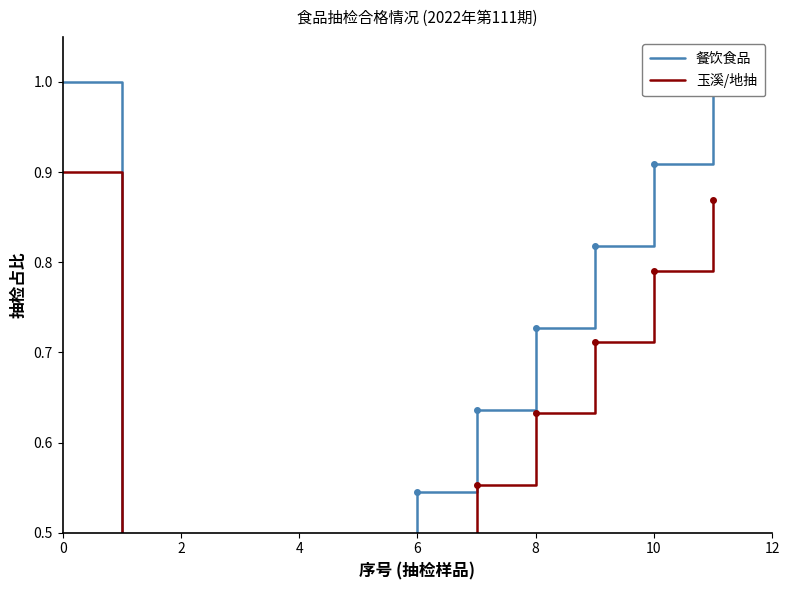

At 6, list the series in order from largest to smallest.

餐饮食品, 玉溪/地抽